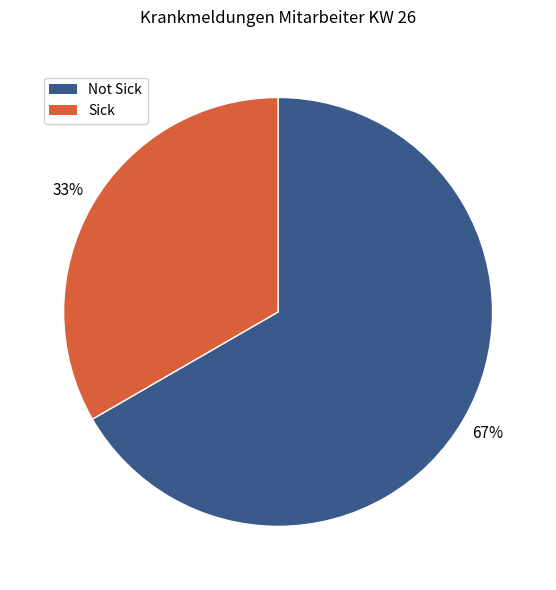

To the nearest percent, what is the average slice percentage?

50%